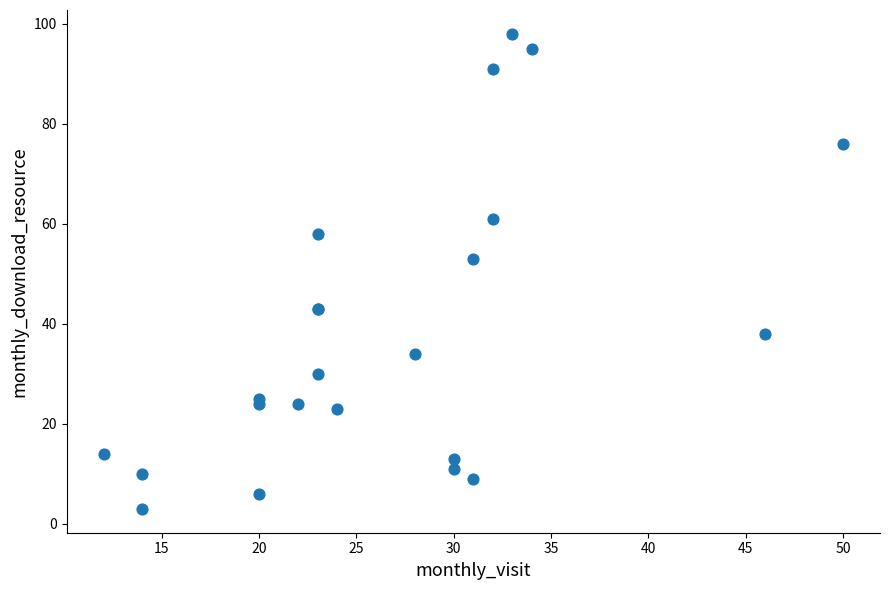

What Y value in the scatter plot is closest to 50?

53